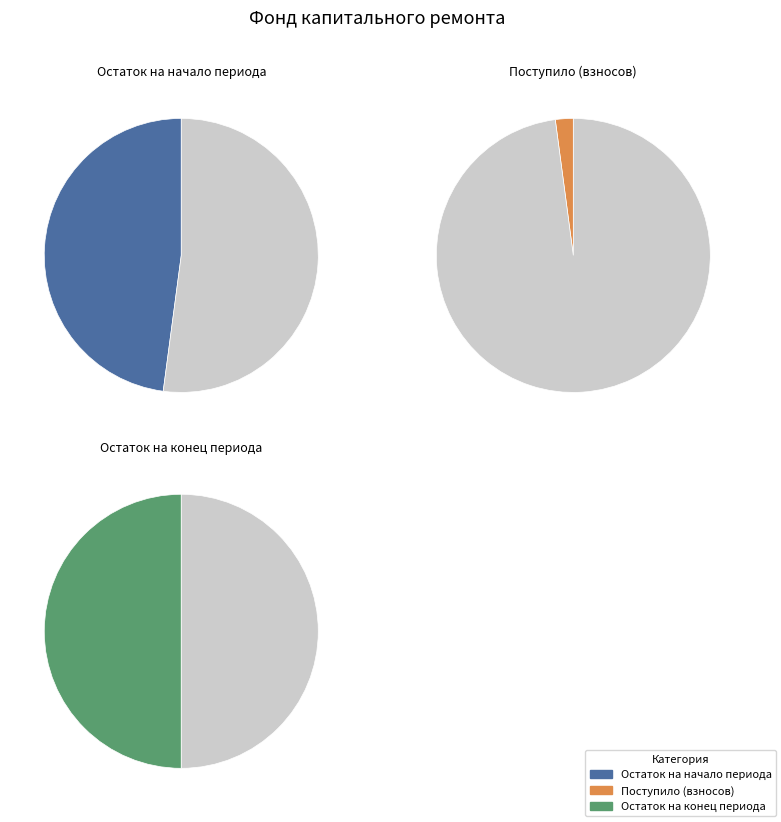

To the nearest percent, what percentage of the pie is Остаток на конец периода?

50%